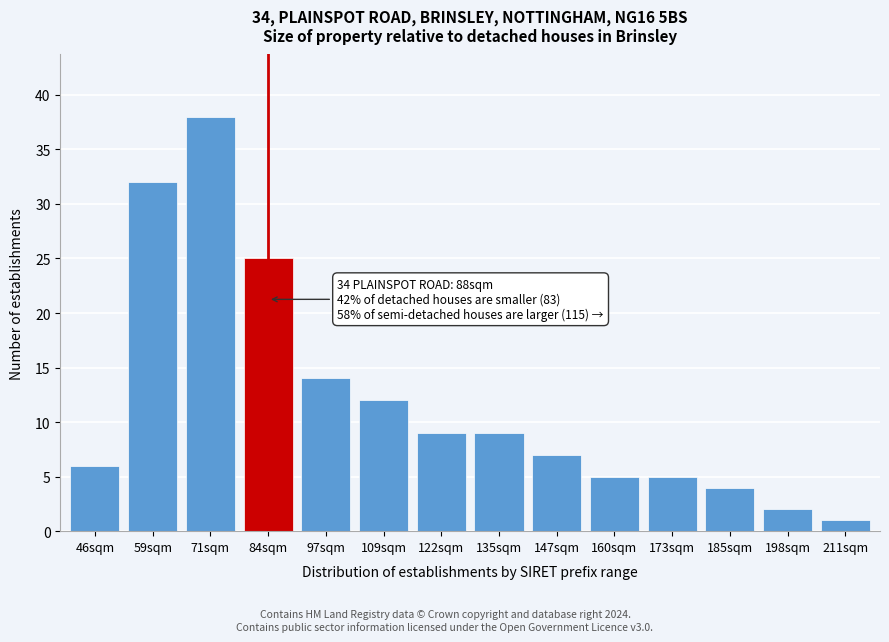

Reading right to left, extract all data points from this chart.

1	2	4	5	5	7	9	9	12	14	25	38	32	6